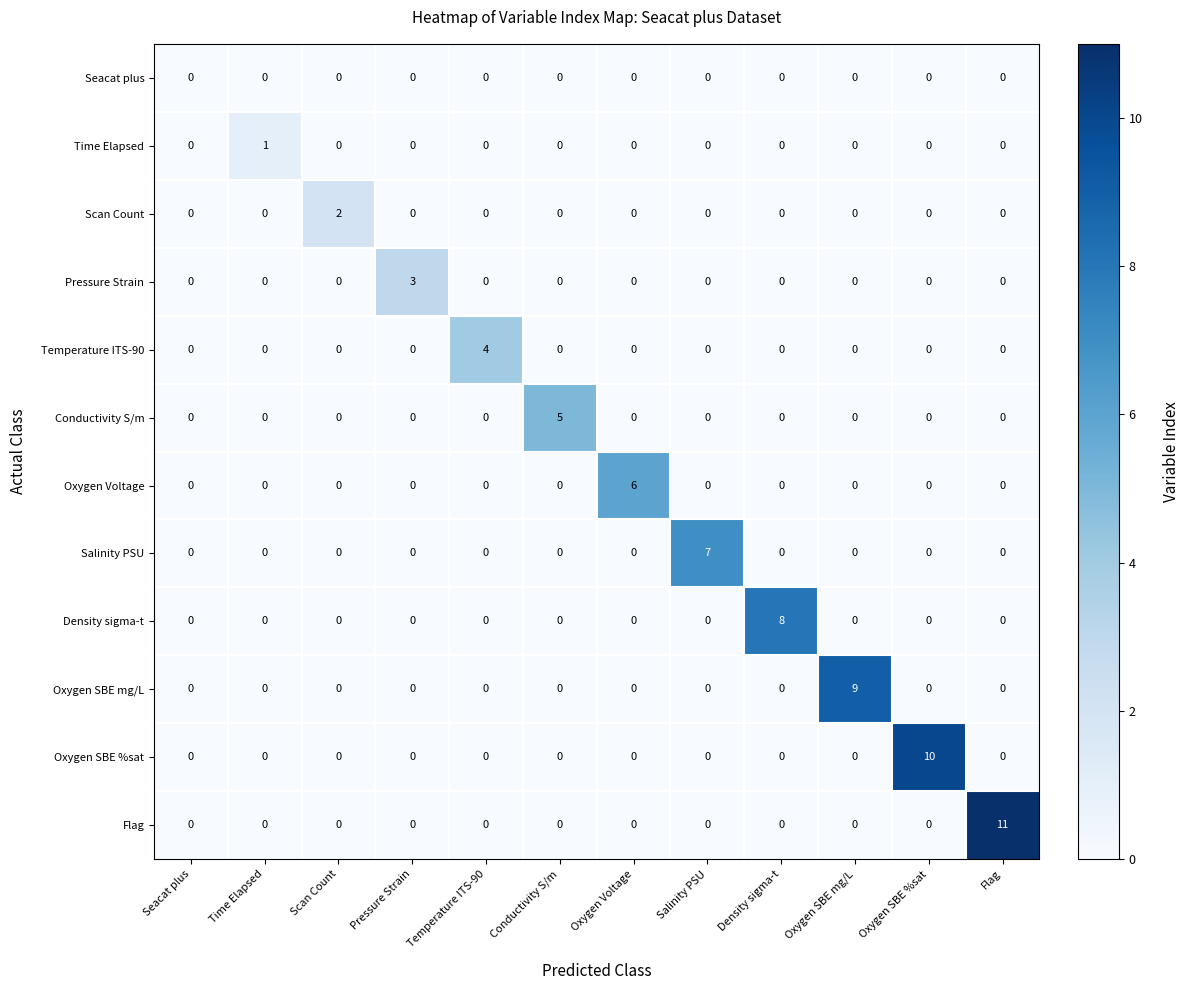

What is the sum of all Salinity PSU values?

7